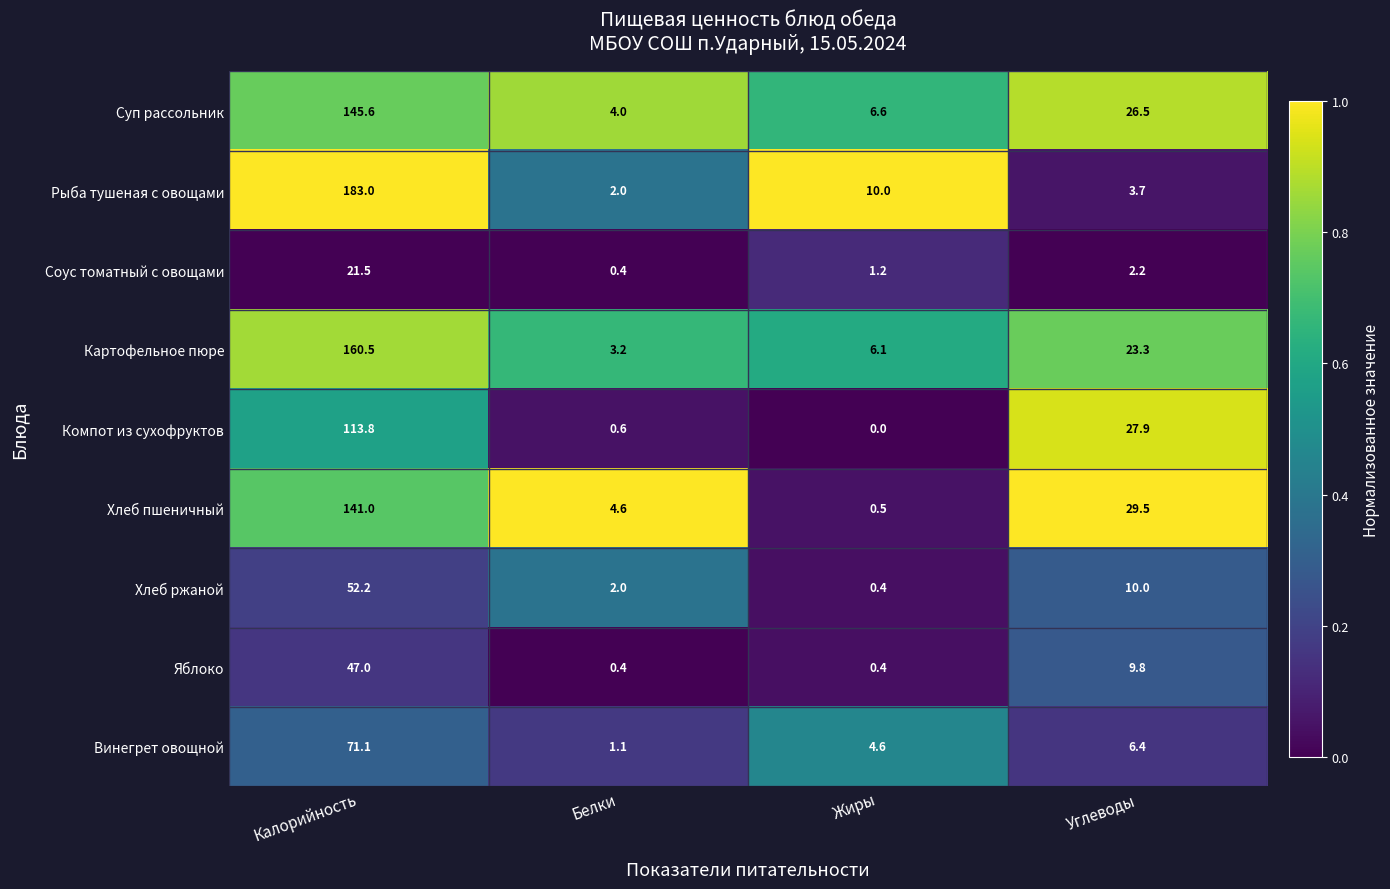

At which label does Хлеб пшеничный first exceed 29?

Калорийность